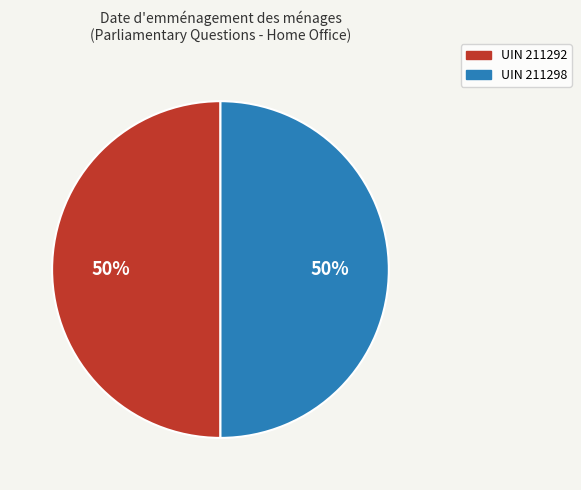

To the nearest percent, what is the average slice percentage?

50%